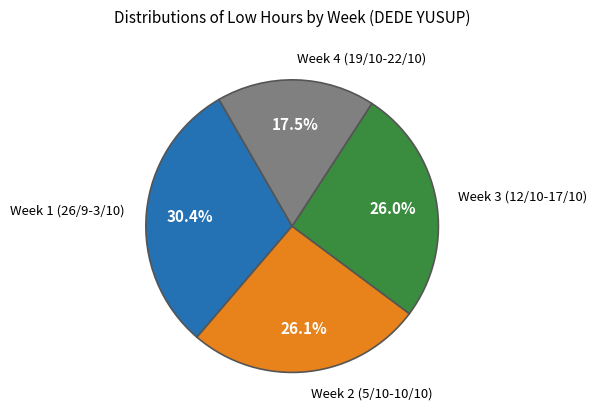

Is there any slice that represents more than half of the pie?

No